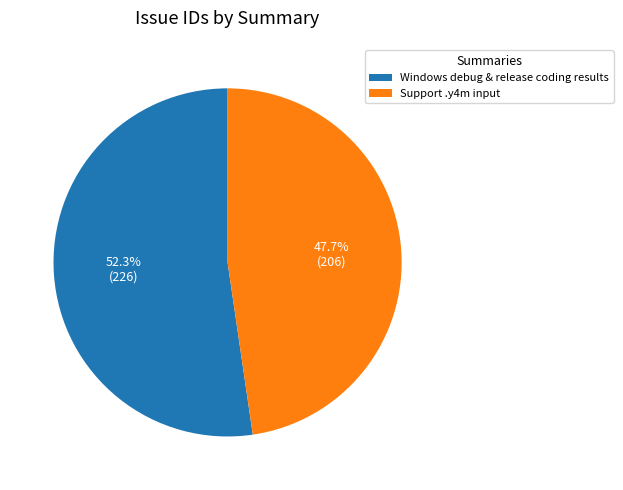

How many segments does this pie chart have?

2